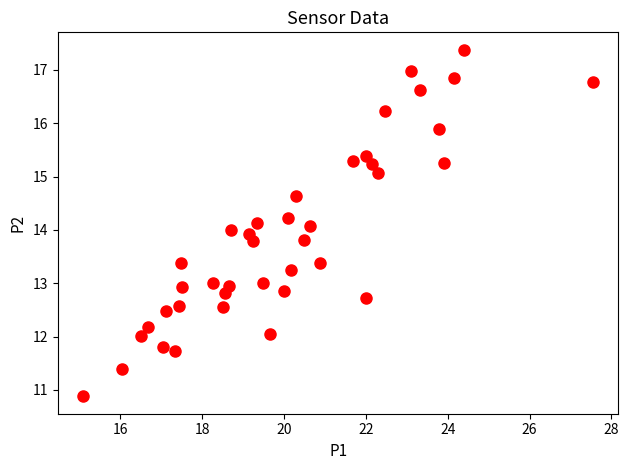

What is the range of X values (max minus min)?

12.5